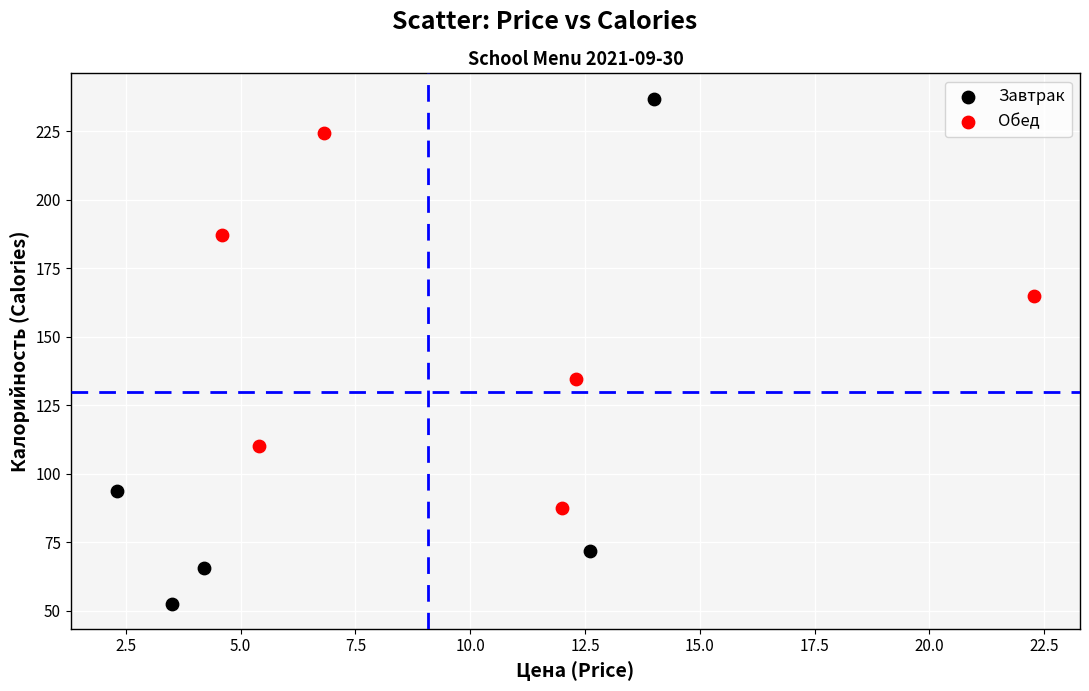

Which series reaches the maximum Y coordinate?

Завтрак